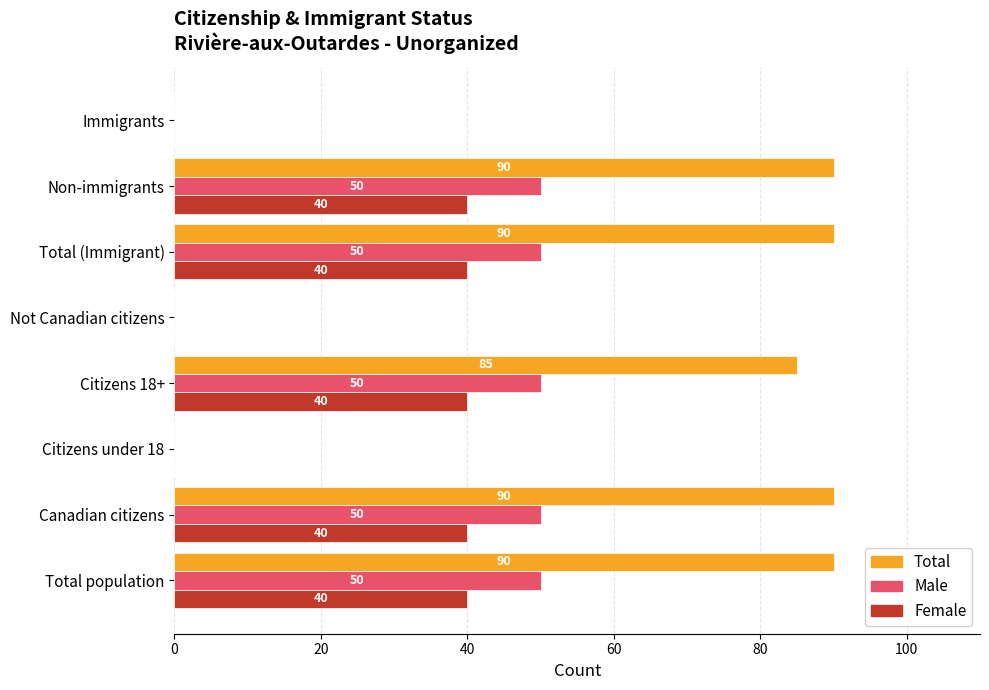

What is the maximum value for Total?

90